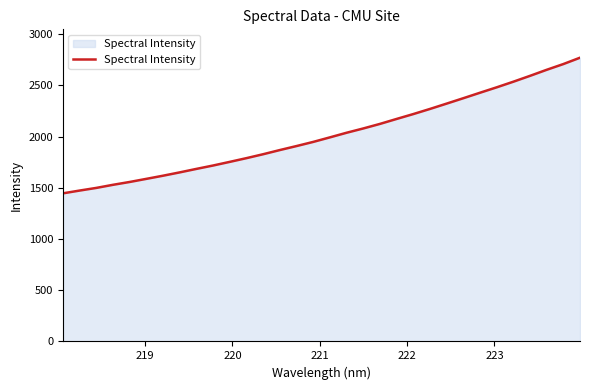

What is the smallest value displayed?

1445.5